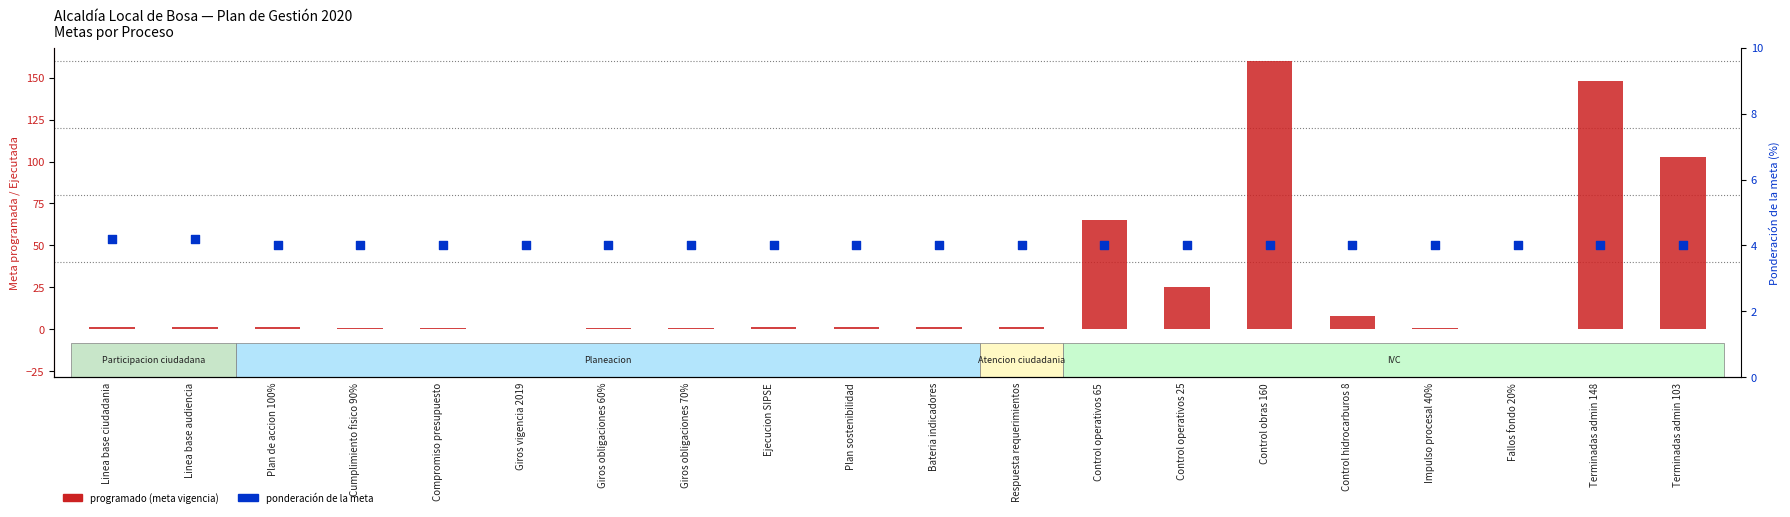

At how many categories does at least one series exceed 157?

1